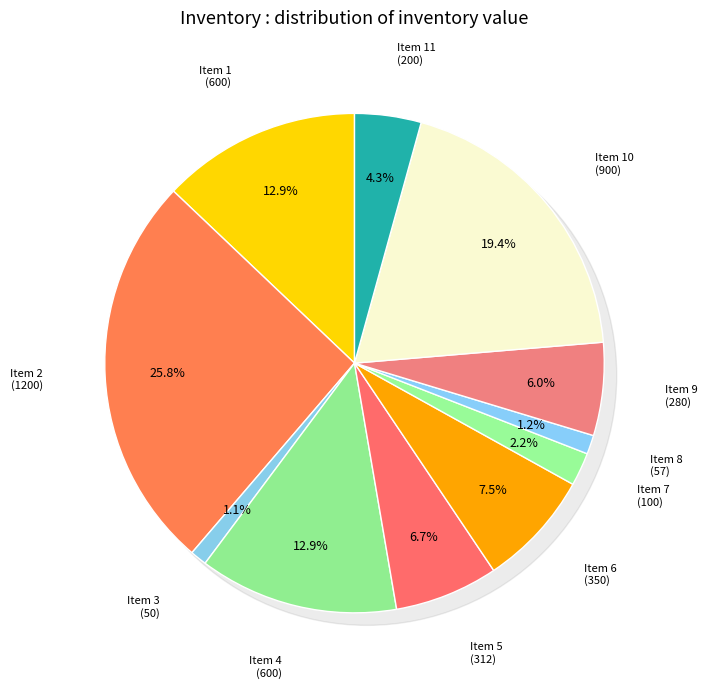

To the nearest percent, what percentage of the pie is Item 10?

19%